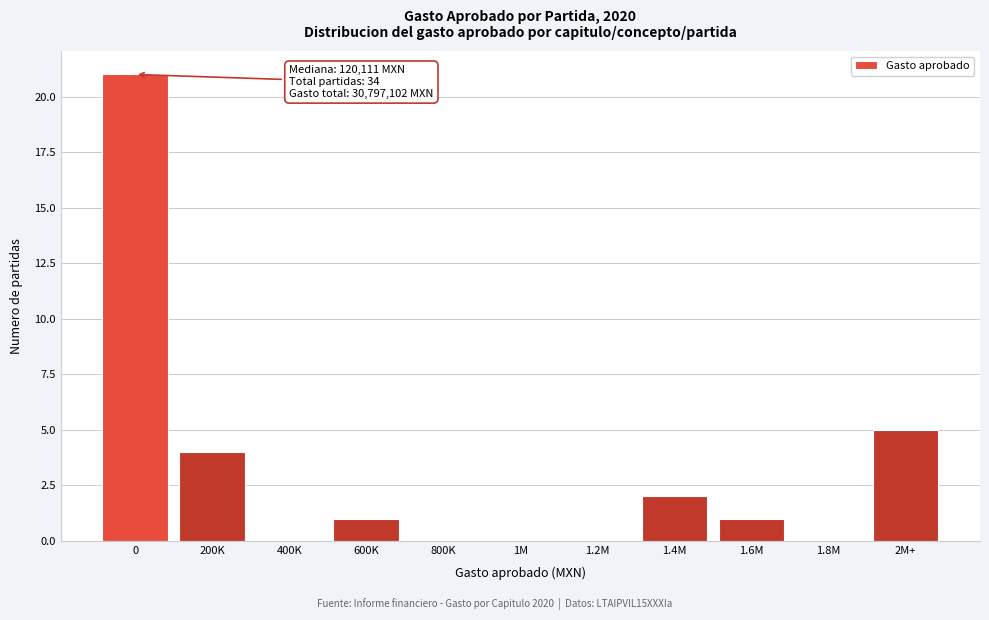

Reading left to right, what are all the values shown in this chart?

0=21	200K=4	400K=0	600K=1	800K=0	1M=0	1.2M=0	1.4M=2	1.6M=1	1.8M=0	2M+=5